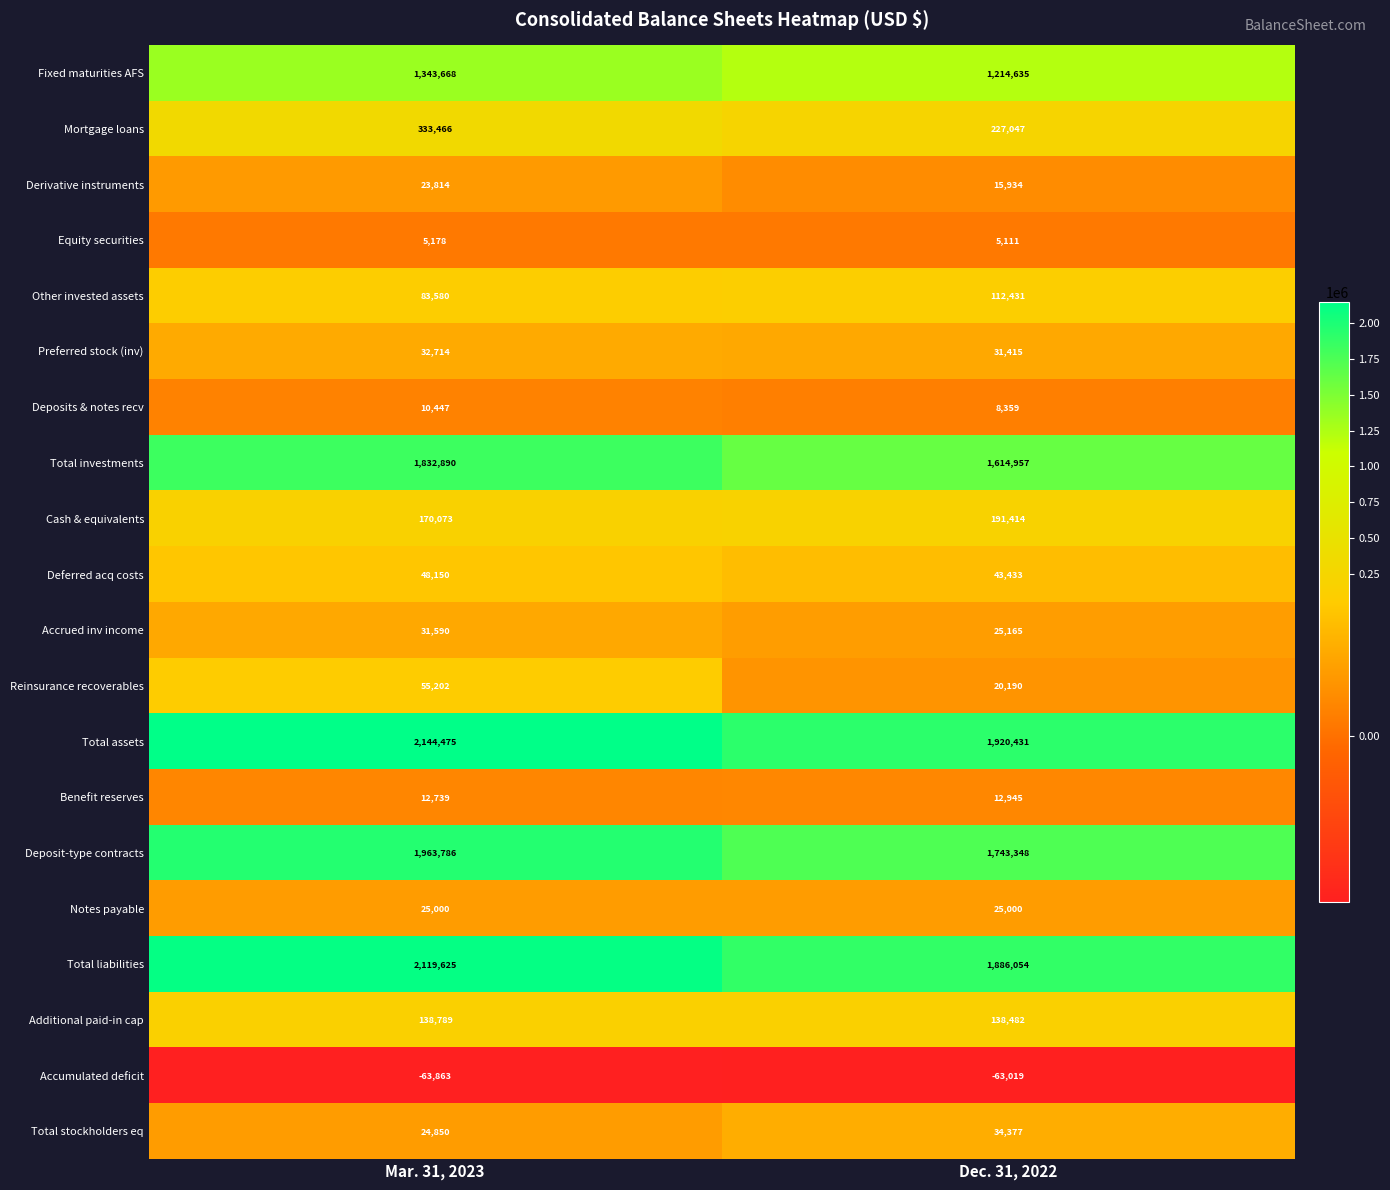

What is the average value of the Reinsurance recoverables series?

37696